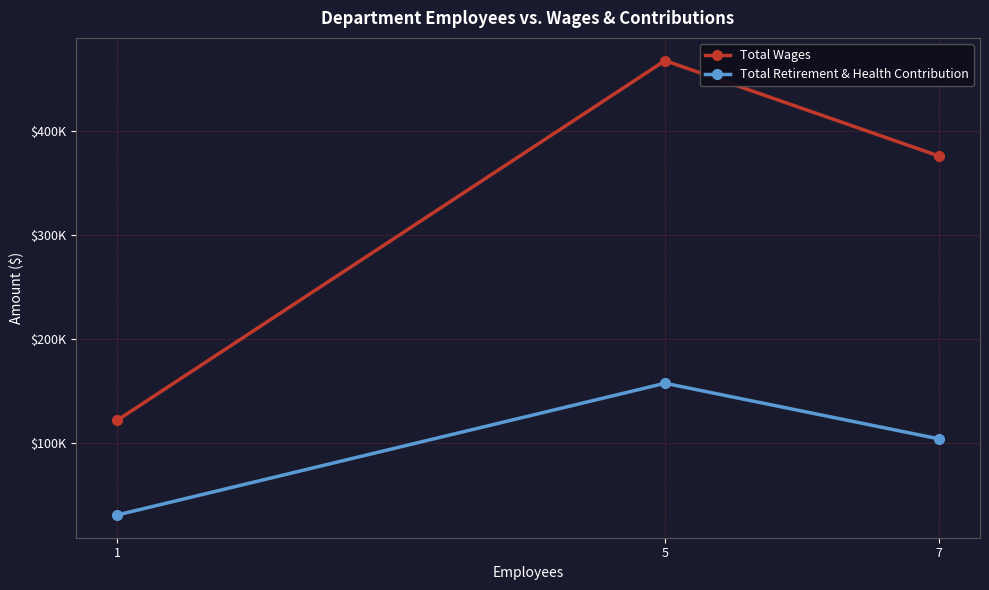

Which series changed the most between 1 and 7?

Total Wages